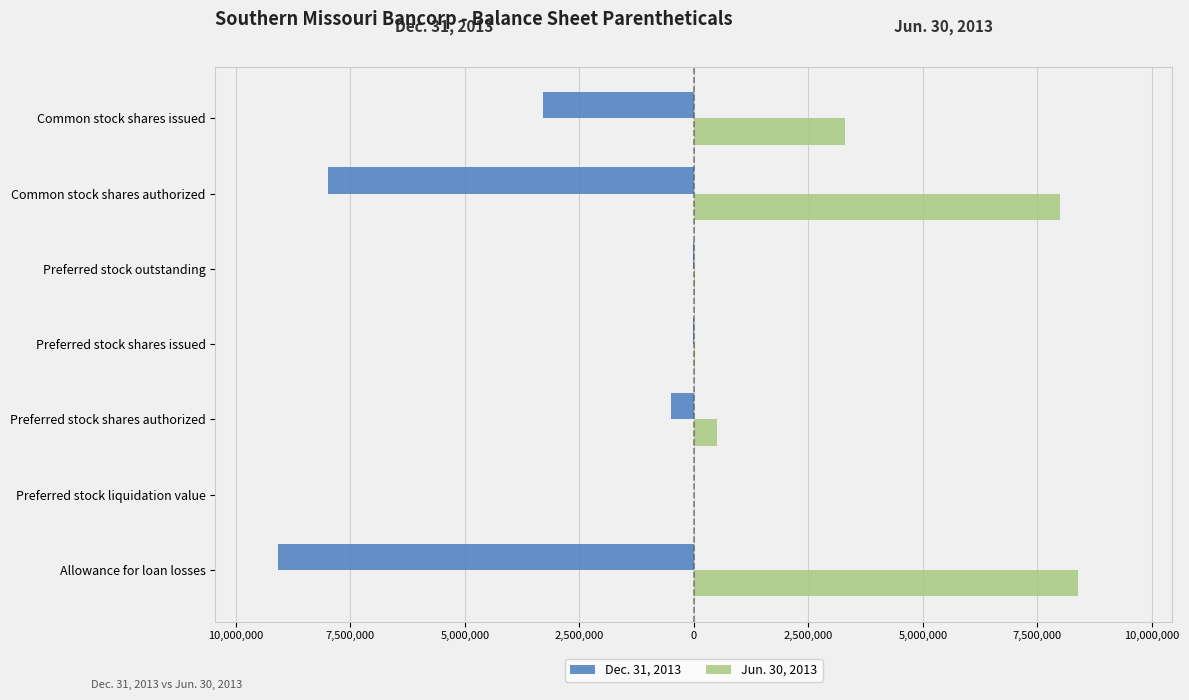

What are all the series names shown in the legend?

Dec. 31, 2013, Jun. 30, 2013